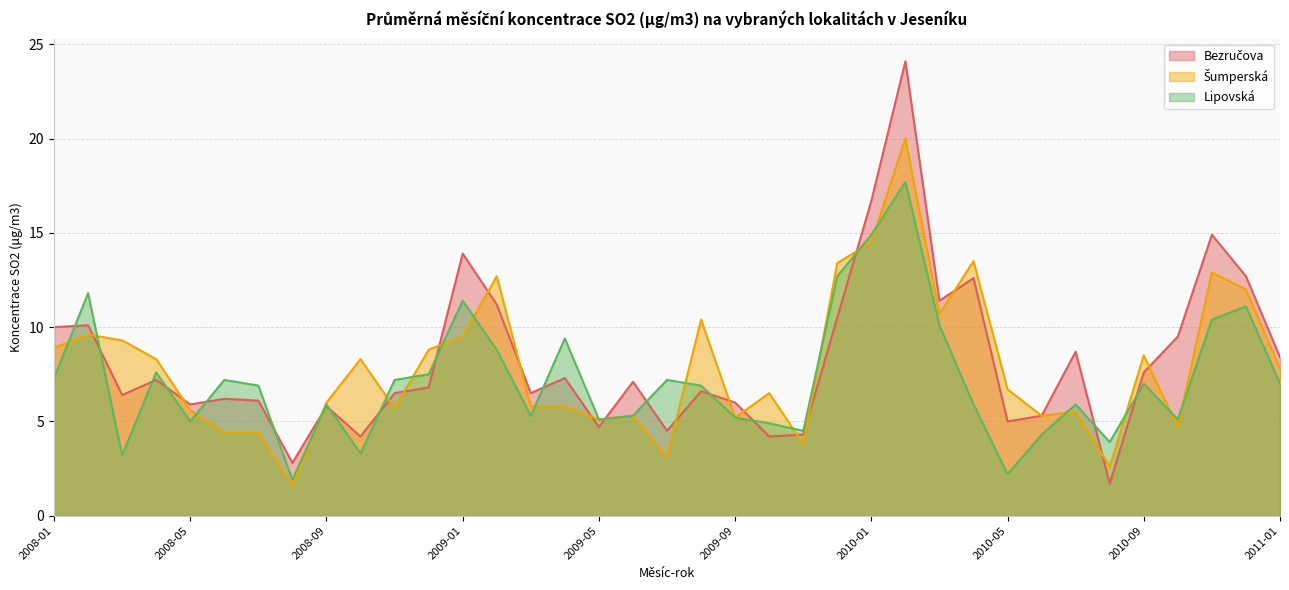

Reading right to left, extract all data points from this chart.

Bezručova: 8.4	12.7	14.9	9.5	7.6	1.7	8.7	5.3	5.0	12.6	11.4	24.1	16.7	10.5	4.3	4.2	6.0	6.6	4.5	7.1	4.7	7.3	6.5	11.2	13.9	6.8	6.5	4.2	5.8	2.8	6.1	6.2	5.9	7.2	6.4	10.1	10.0
Šumperská: 7.8	12.0	12.9	4.7	8.5	2.6	5.5	5.3	6.7	13.5	10.7	20.0	14.5	13.4	3.8	6.5	5.2	10.4	3.1	5.3	5.1	5.8	5.8	12.7	9.5	8.8	5.7	8.3	6.0	1.6	4.4	4.4	5.6	8.3	9.3	9.6	8.9
Lipovská: 7.0	11.1	10.4	5.1	7.0	3.9	5.9	4.3	2.2	5.9	10.1	17.7	14.9	12.7	4.5	4.9	5.2	6.9	7.2	5.3	5.1	9.4	5.3	8.8	11.4	7.5	7.2	3.3	5.9	1.9	6.9	7.2	5.0	7.6	3.2	11.8	7.3